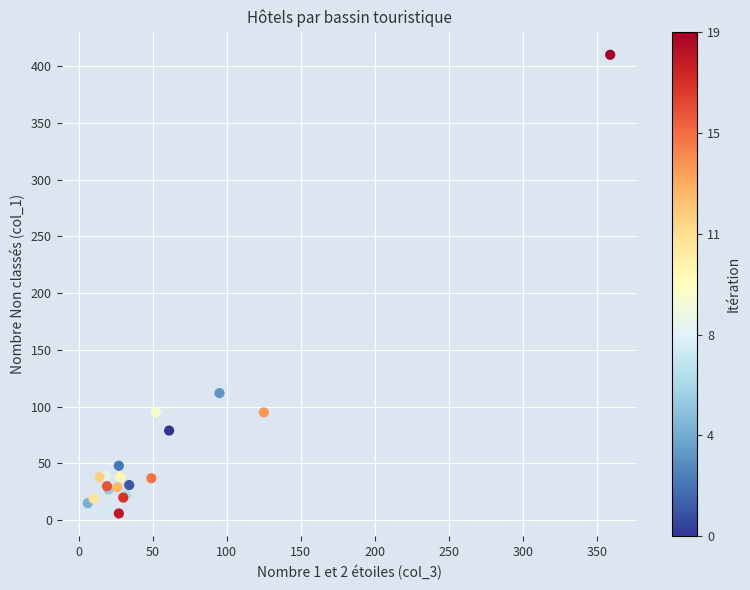

What Y value in the scatter plot is closest to 208?

112